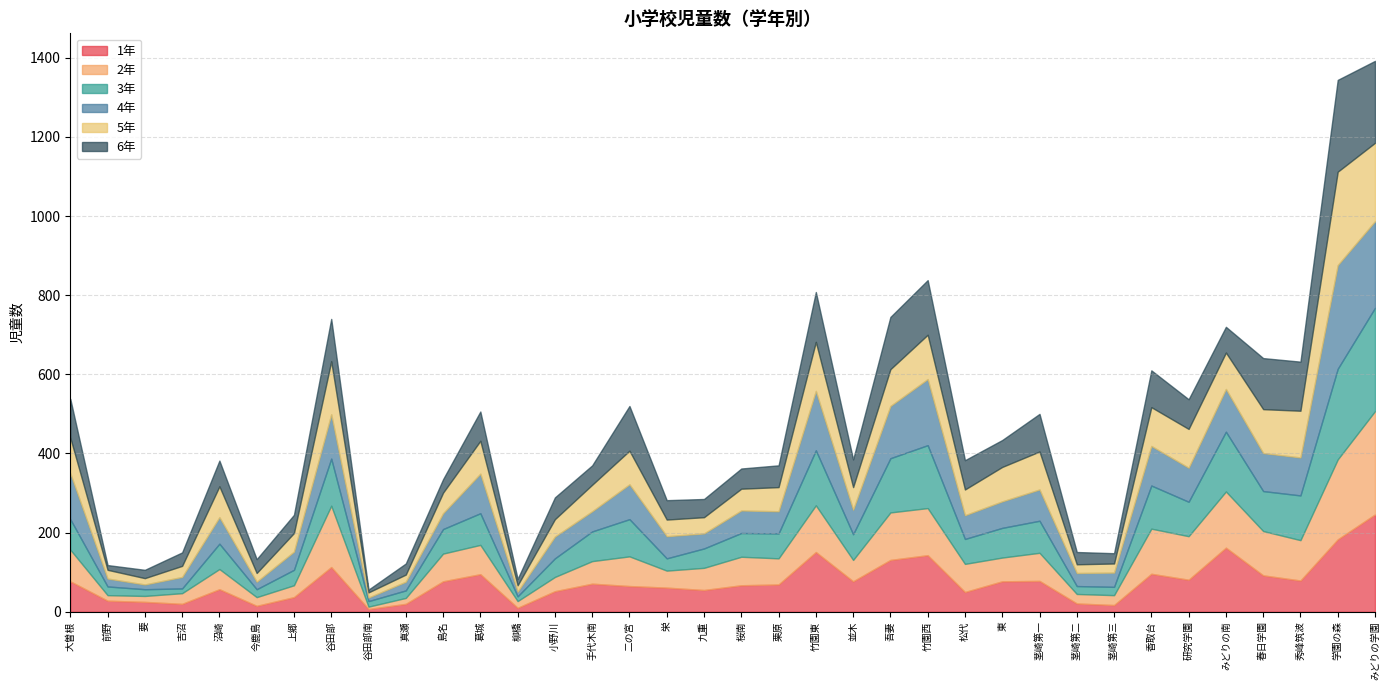

At 今鹿島, list the series in order from smallest to largest.

1年, 4年, 3年, 2年, 5年, 6年